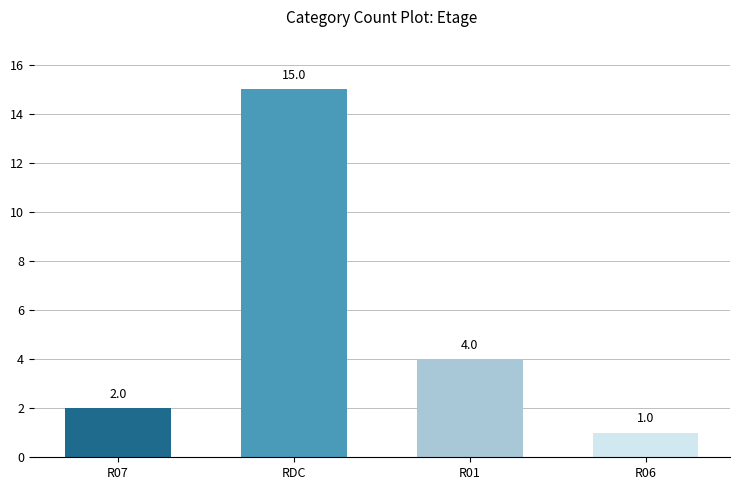

What is the change in value from R07 to RDC?

+13